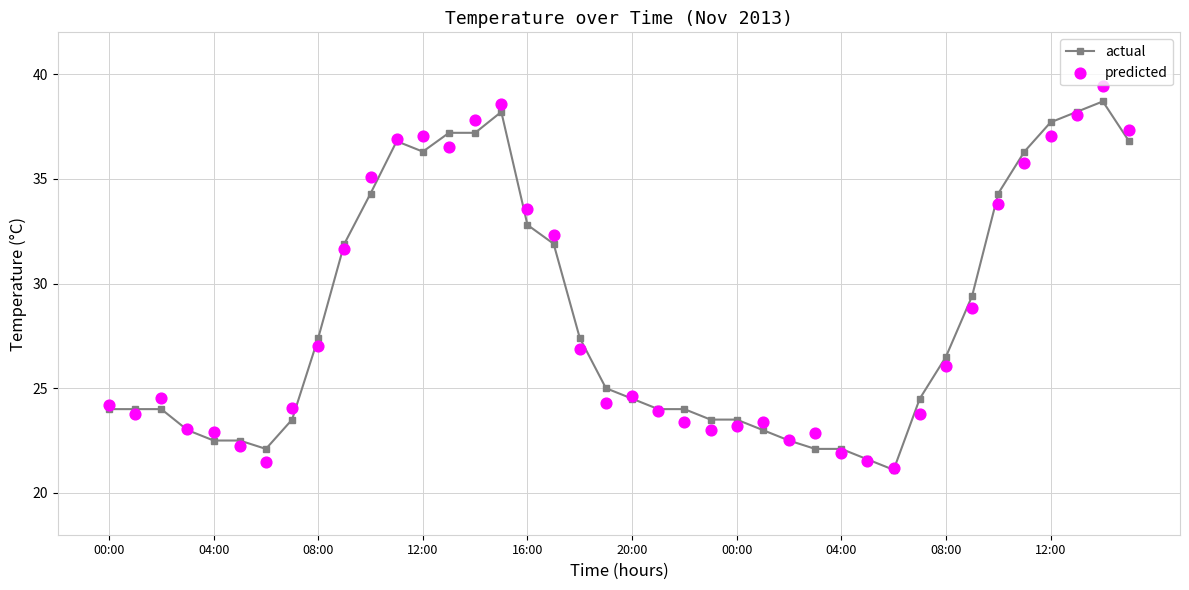

Which series has the largest Y range (max minus min)?

predicted